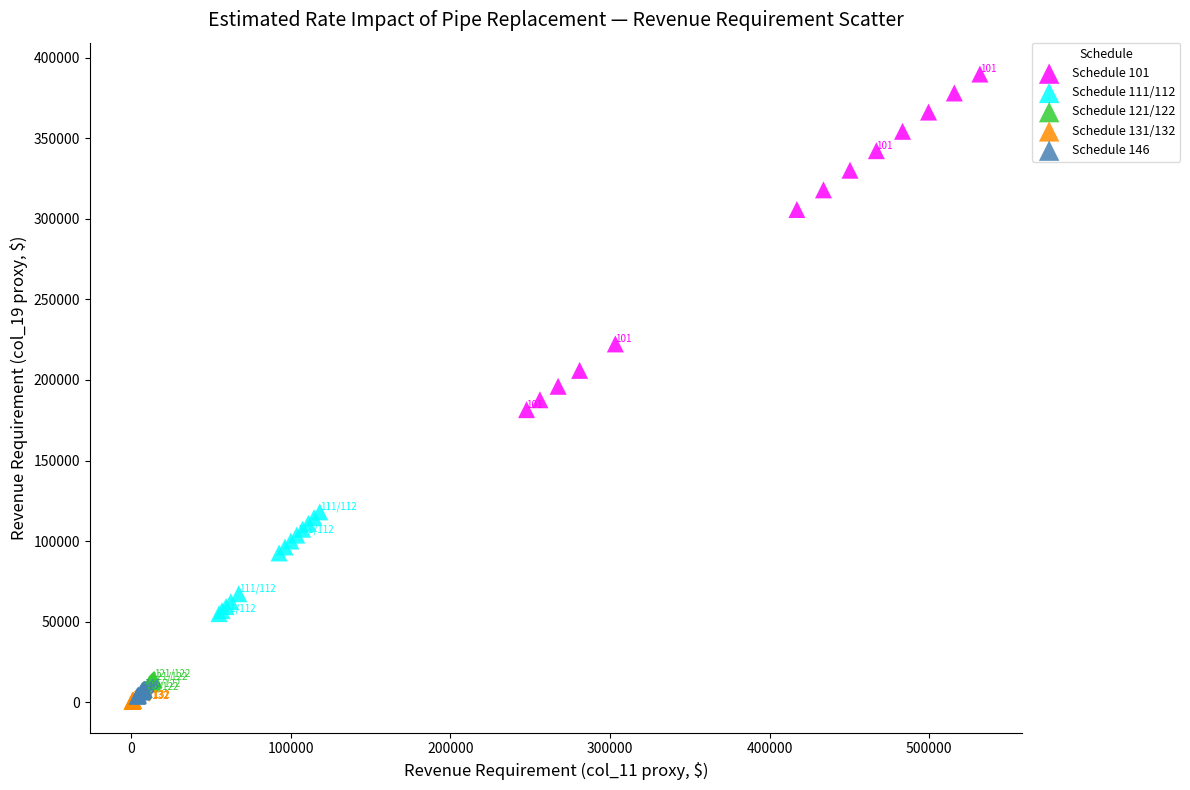

Which series reaches the maximum Y coordinate?

Schedule 101